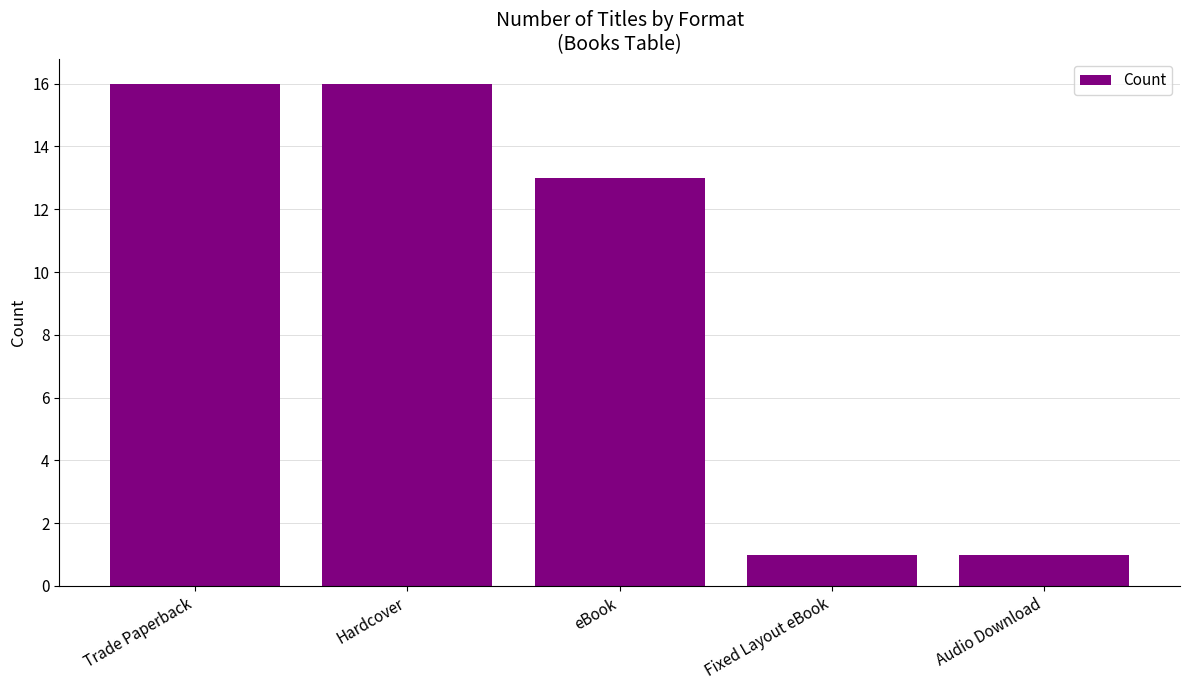

Count the number of categories in the chart.

5